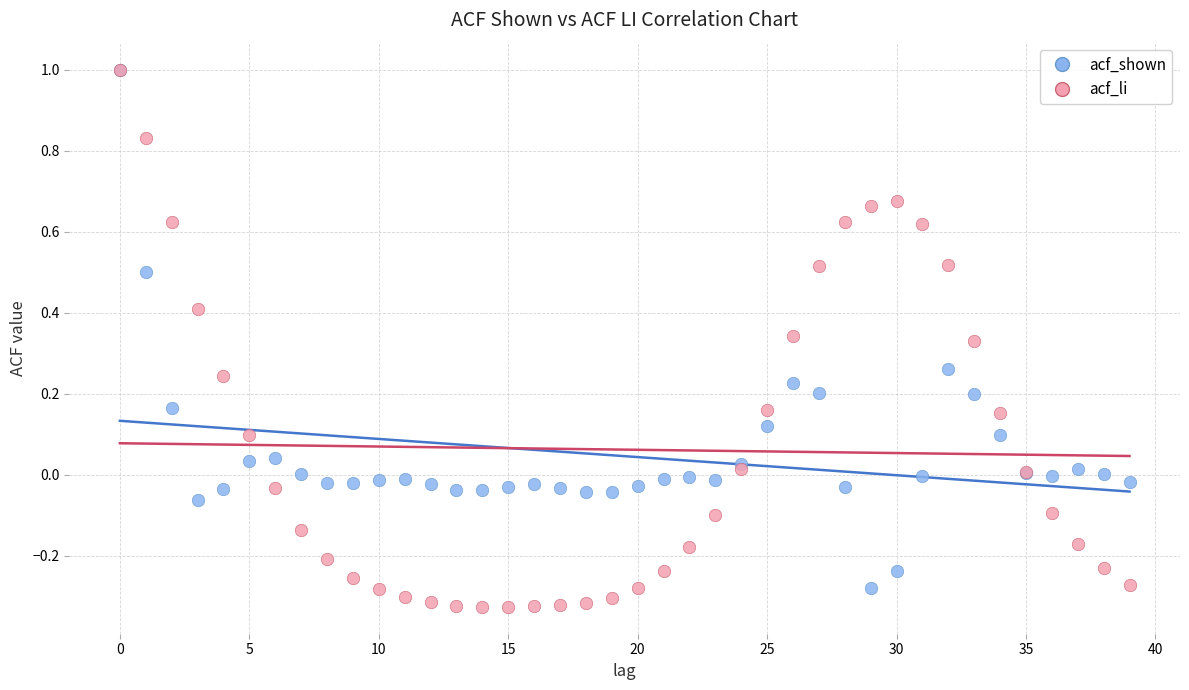

Which series has the widest spread of Y values?

acf_li